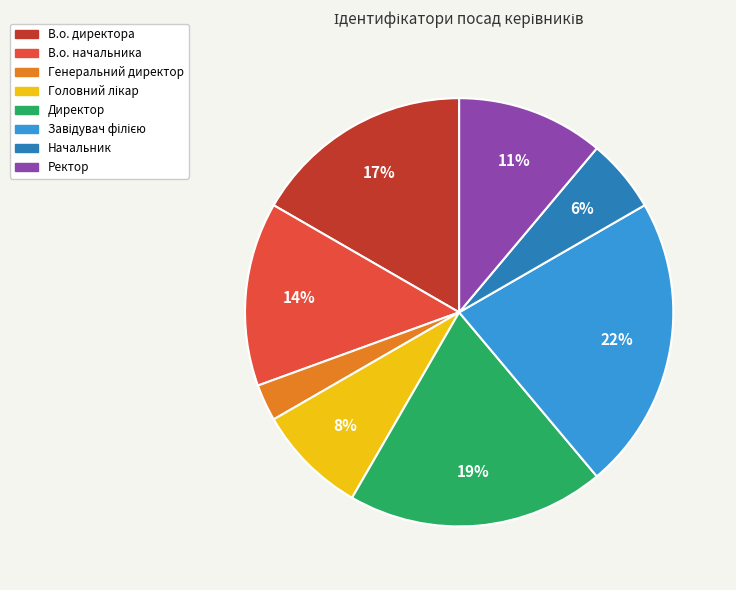

What percentage is the Начальник slice, to the nearest percent?

6%